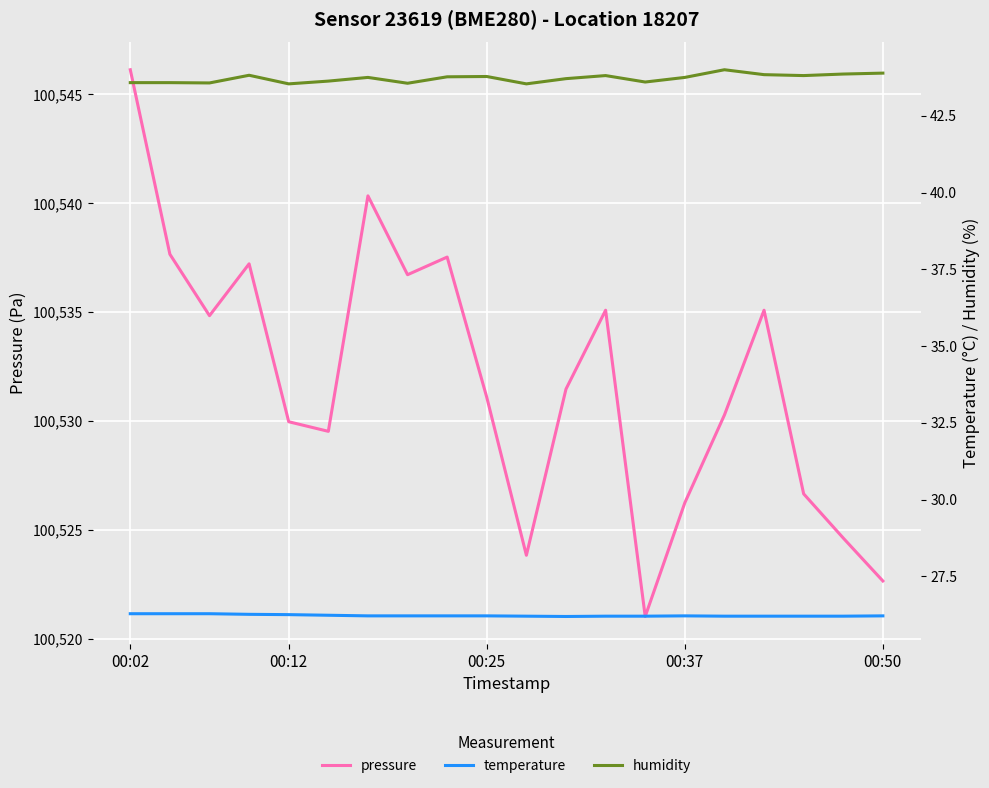

What is the difference between the maximum and minimum values in the temperature series?

0.1